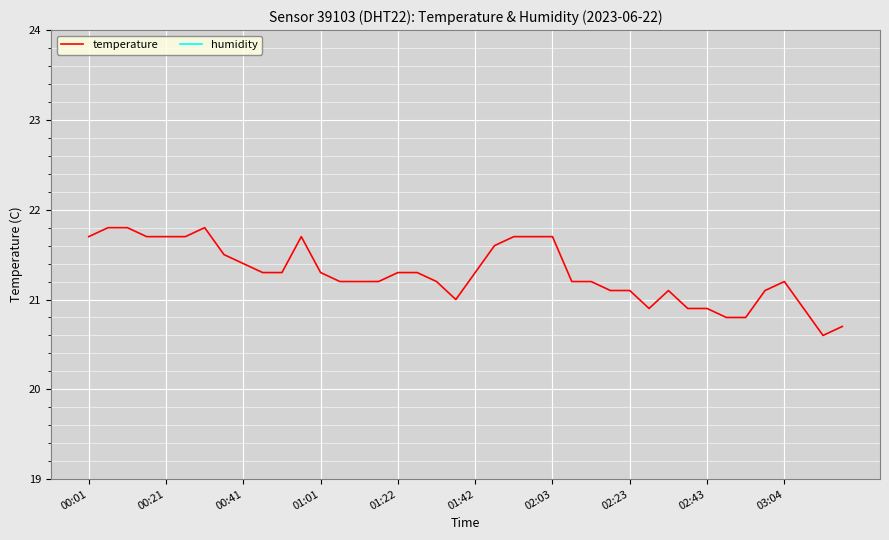

What is the sum of all temperature values?

851.6